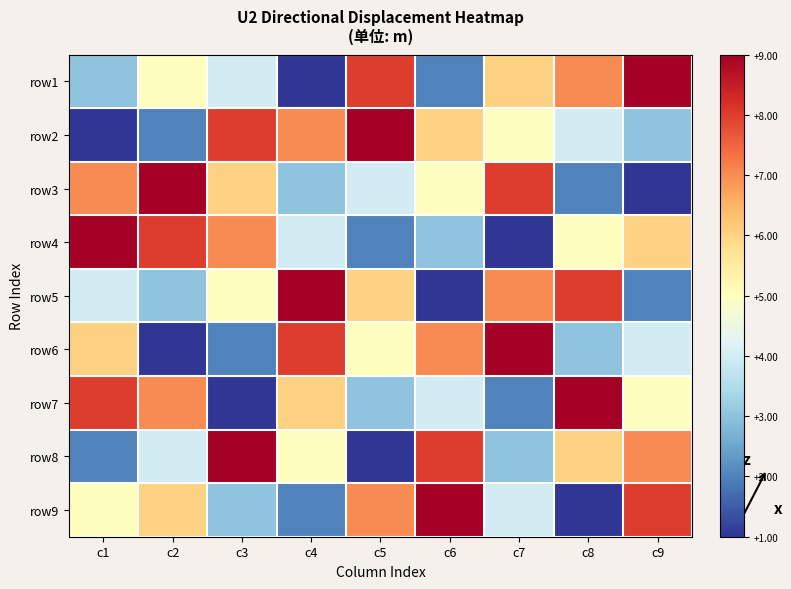

Reading left to right, what are all the values shown in this chart?

row1: c1=3	c2=5	c3=4	c4=1	c5=8	c6=2	c7=6	c8=7	c9=9
row2: c1=1	c2=2	c3=8	c4=7	c5=9	c6=6	c7=5	c8=4	c9=3
row3: c1=7	c2=9	c3=6	c4=3	c5=4	c6=5	c7=8	c8=2	c9=1
row4: c1=9	c2=8	c3=7	c4=4	c5=2	c6=3	c7=1	c8=5	c9=6
row5: c1=4	c2=3	c3=5	c4=9	c5=6	c6=1	c7=7	c8=8	c9=2
row6: c1=6	c2=1	c3=2	c4=8	c5=5	c6=7	c7=9	c8=3	c9=4
row7: c1=8	c2=7	c3=1	c4=6	c5=3	c6=4	c7=2	c8=9	c9=5
row8: c1=2	c2=4	c3=9	c4=5	c5=1	c6=8	c7=3	c8=6	c9=7
row9: c1=5	c2=6	c3=3	c4=2	c5=7	c6=9	c7=4	c8=1	c9=8